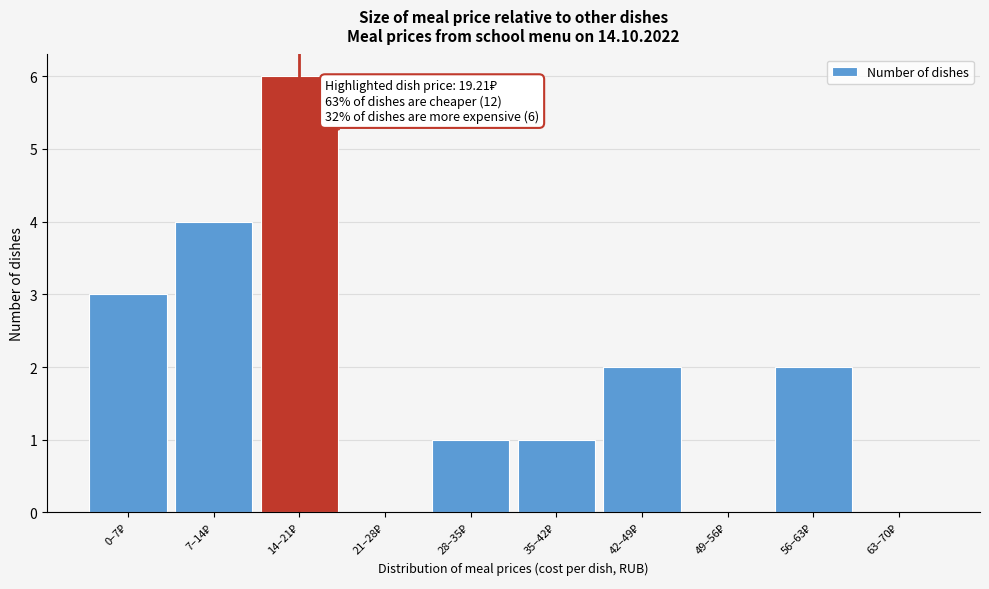

What is the greatest value displayed?

6